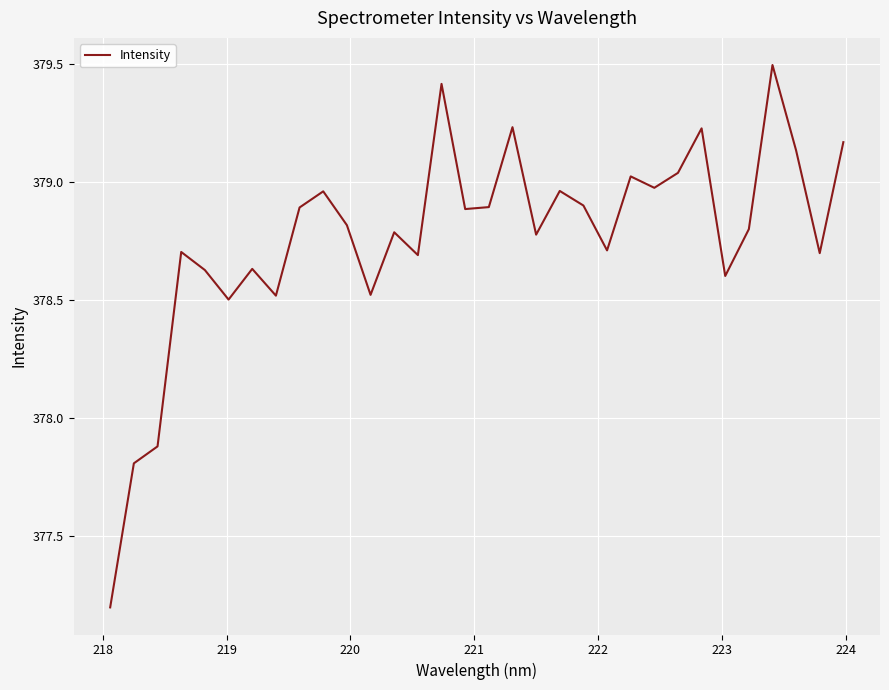

What is the greatest value displayed?

379.5